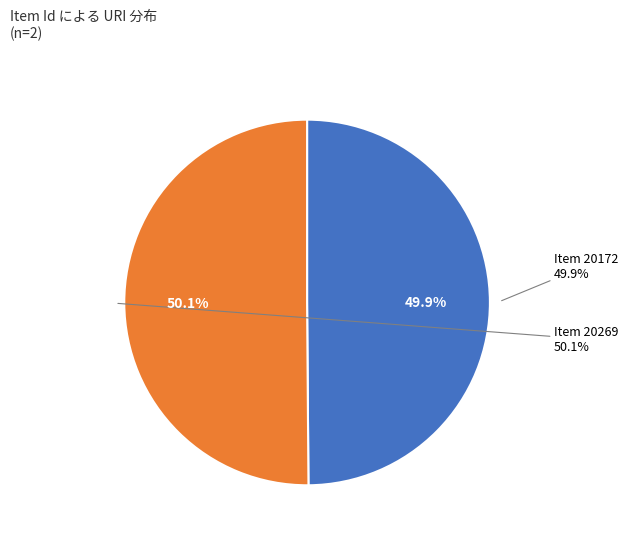

Approximately how many times larger is the value at mediateka.ek.szte.hu/items/show/20172 compared to mediateka.ek.szte.hu/items/show/20269?

1.0